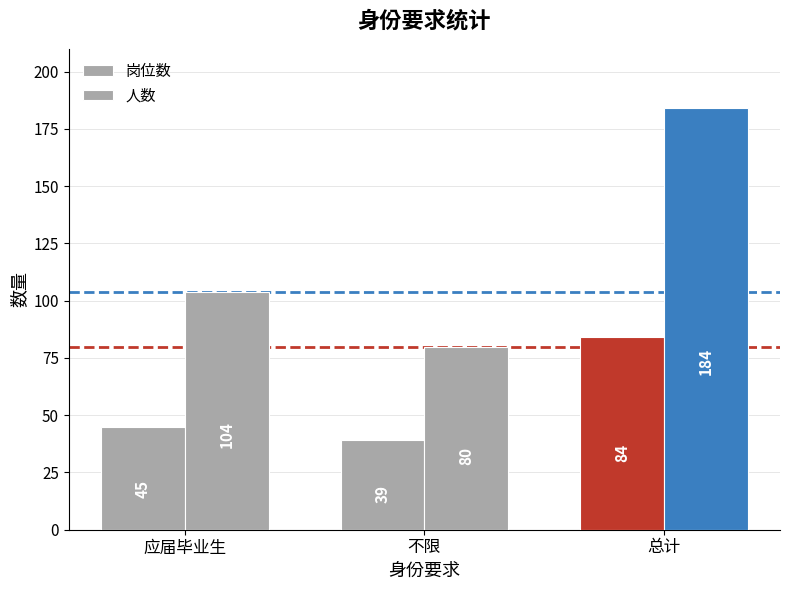

How many bars are there in total?

6